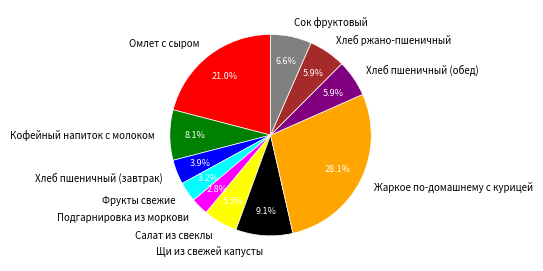

What is the ratio of the value at Хлеб пшеничный (обед) to the value at Подгарнировка из моркови?

2.1